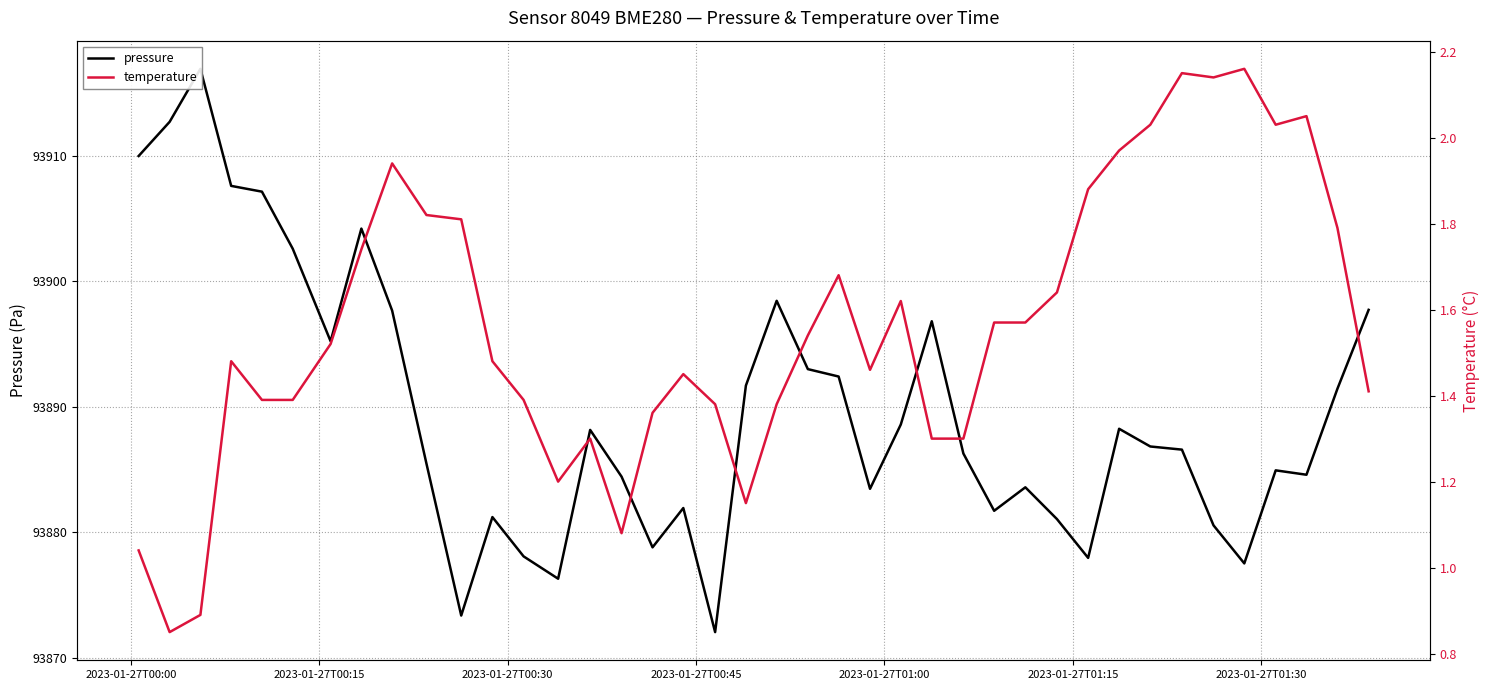

Rank the series by their average value, from highest to lowest.

pressure, temperature